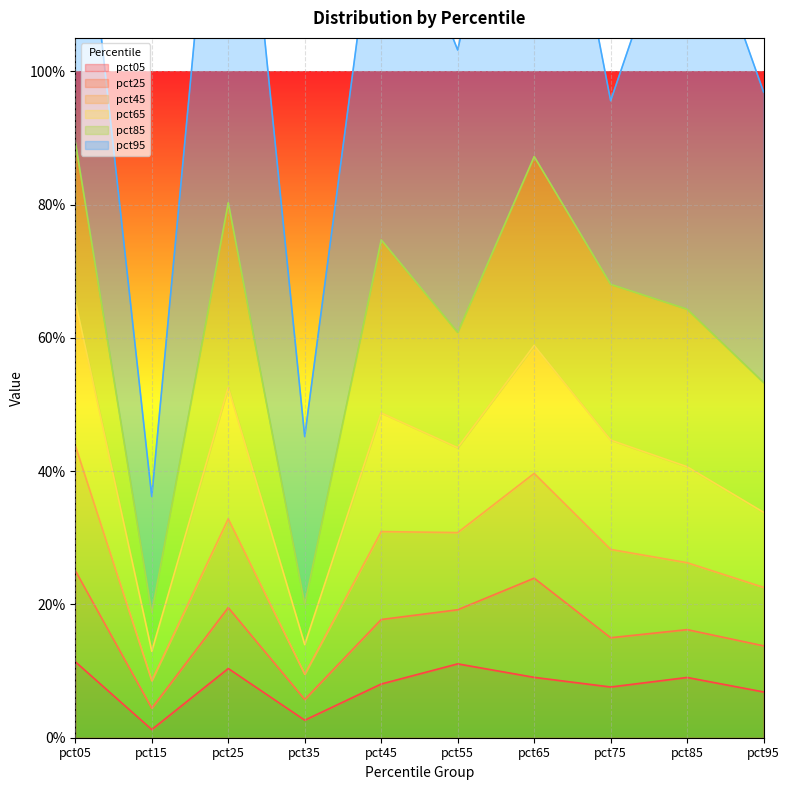

What is the difference between the maximum and minimum values in the pct05 series?

0.1